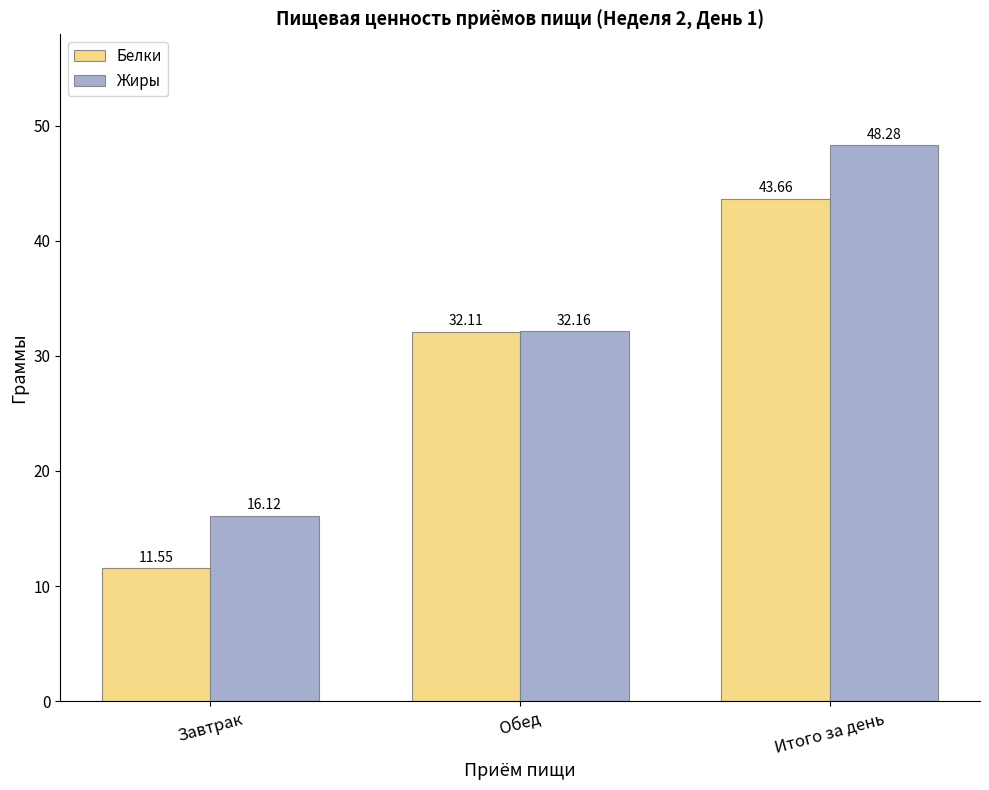

What is the label of the 2nd bar from the left?

Обед